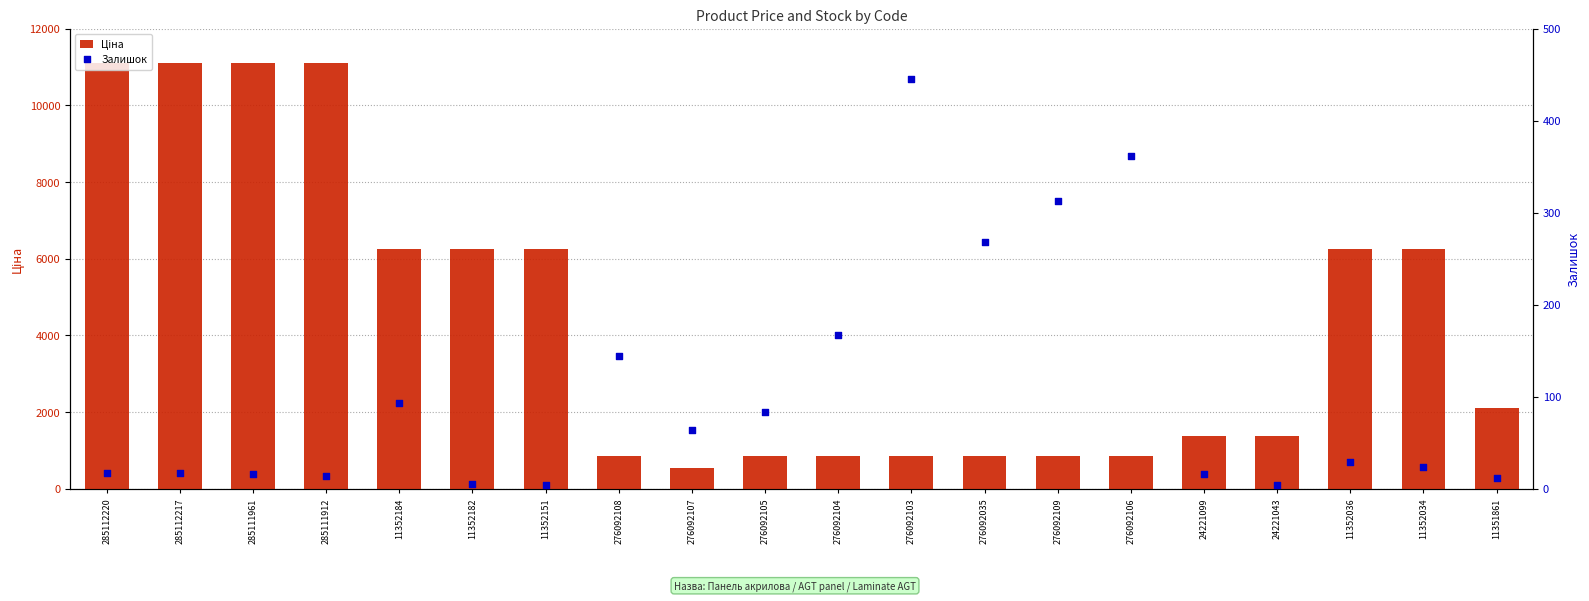

What are all the series names shown in the legend?

Ціна, Залишок